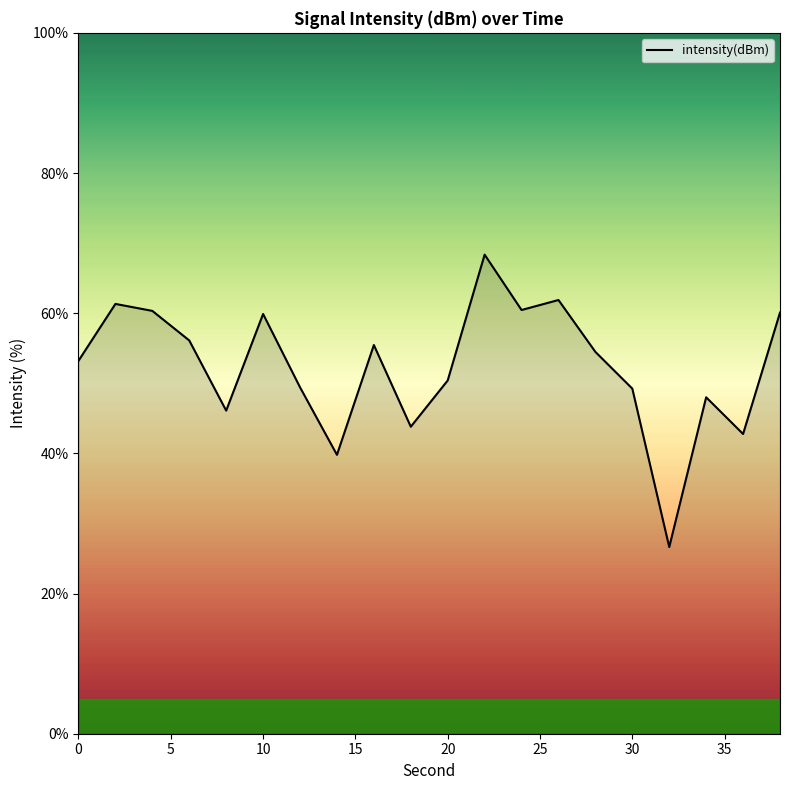

What is the smallest value displayed?

26.6